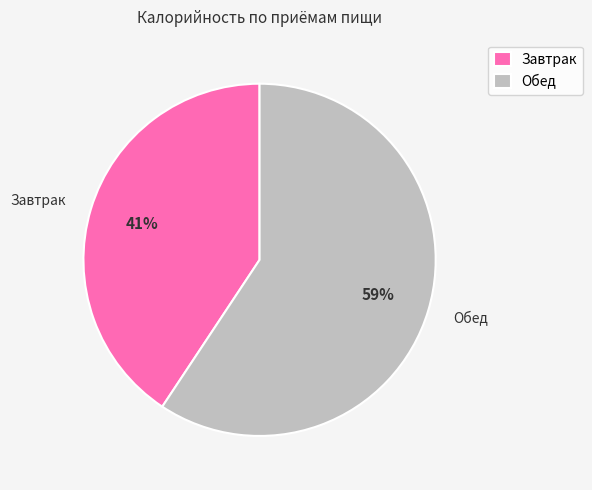

Combined, do Обед and Завтрак account for over 50%?

Yes